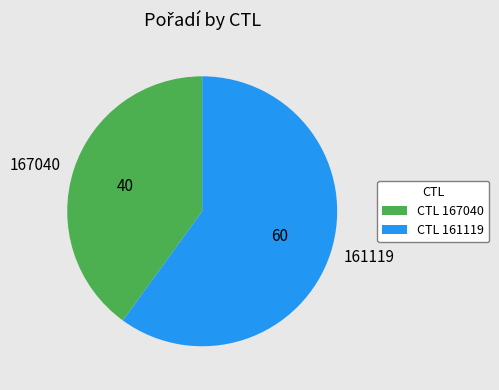

Rank the categories by value from highest to lowest.

161119, 167040